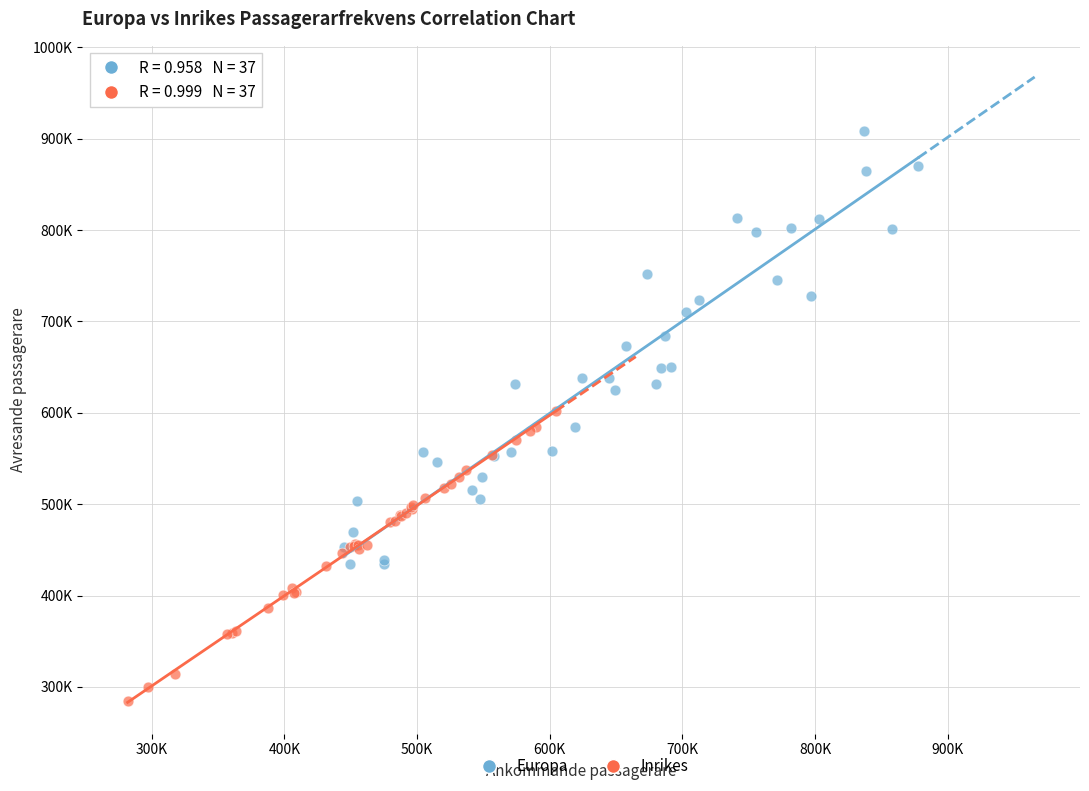

Which series reaches the minimum Y coordinate?

Inrikes